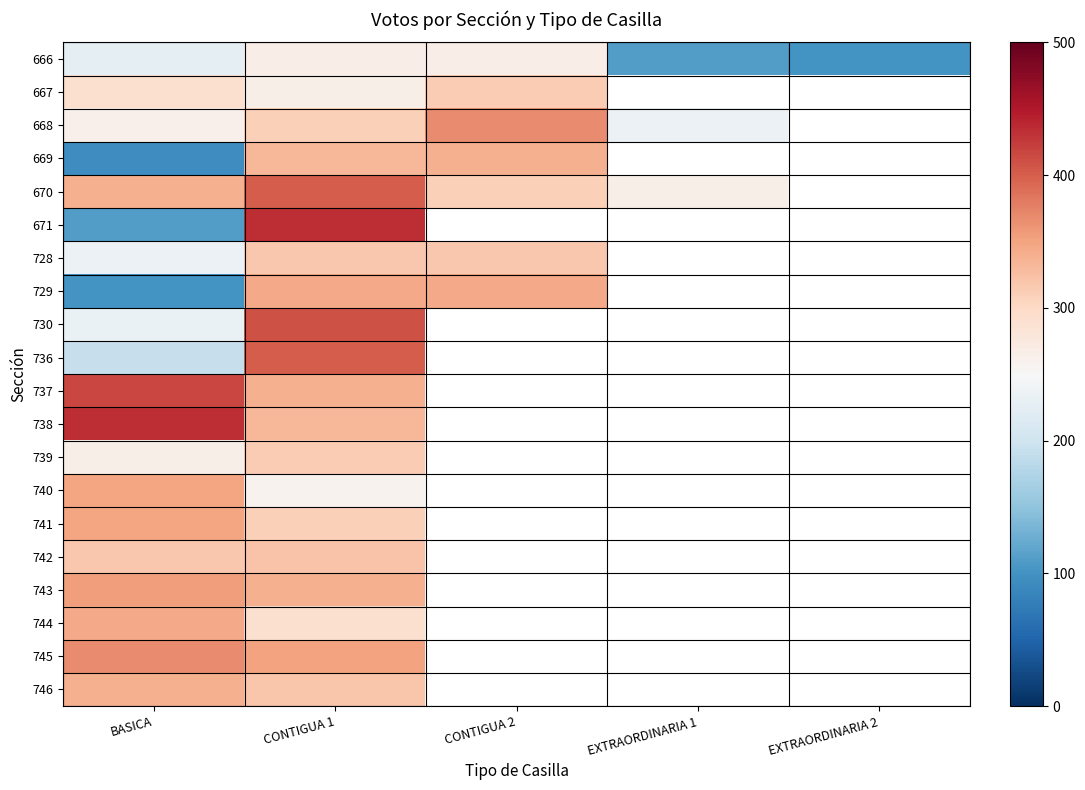

List the series in order of their peak value, lowest first.

666, 667, 739, 728, 742, 669, 746, 729, 744, 741, 740, 743, 668, 745, 670, 736, 730, 737, 671, 738